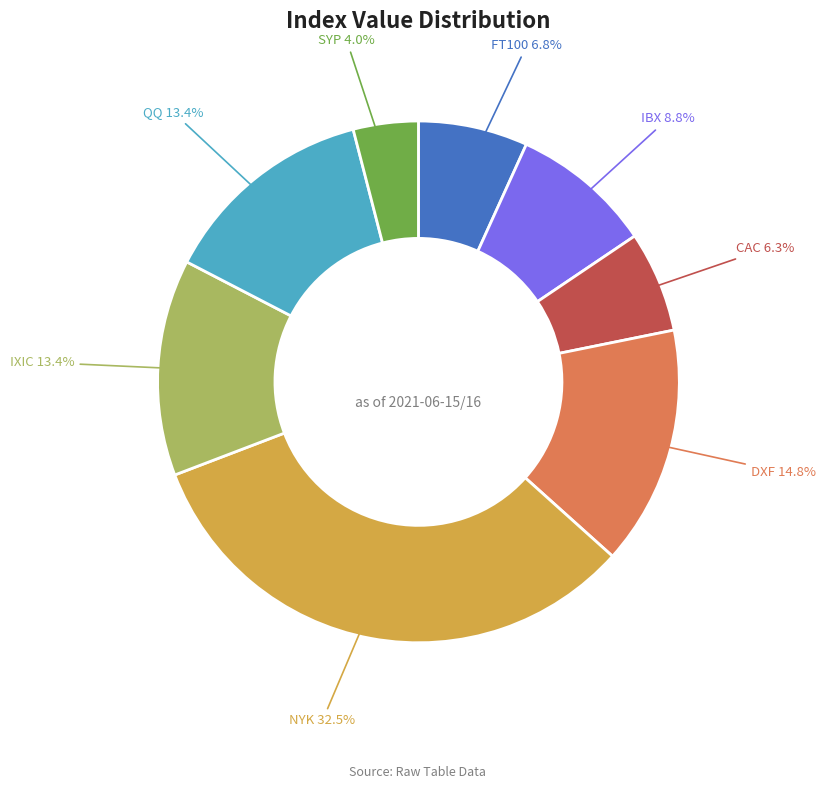

Which has a higher value, FT100 or CAC?

FT100